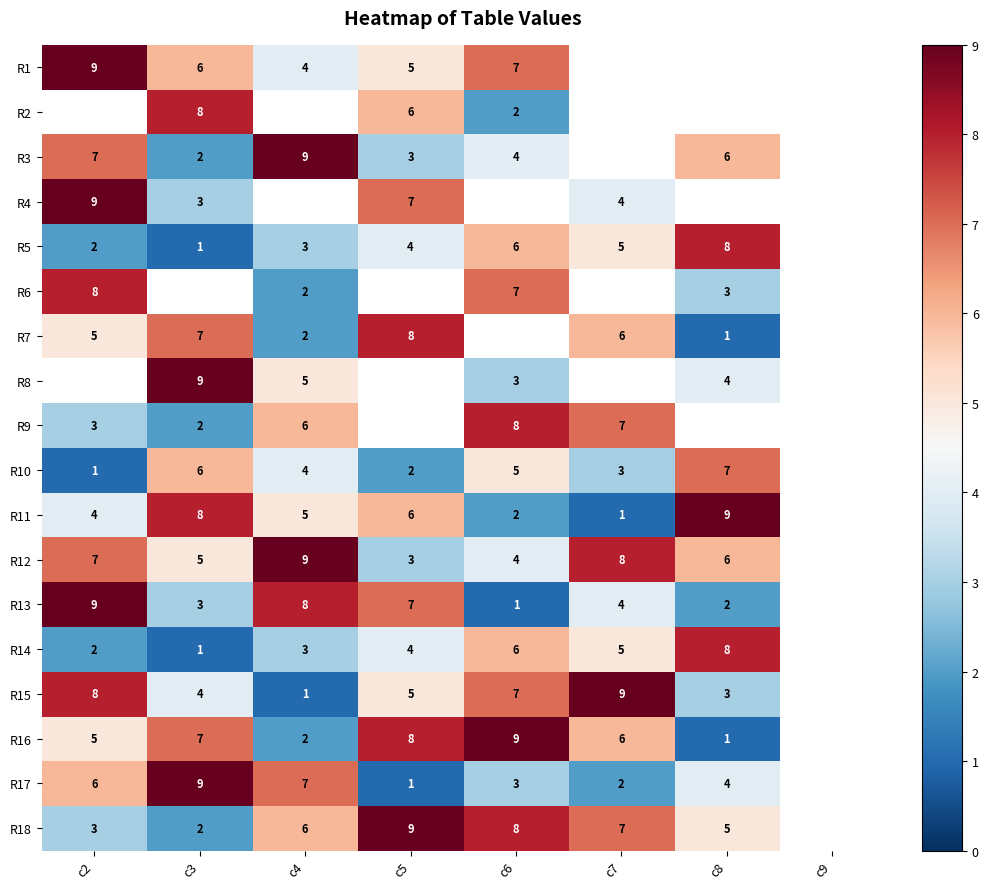

Count the number of data series in this chart.

18